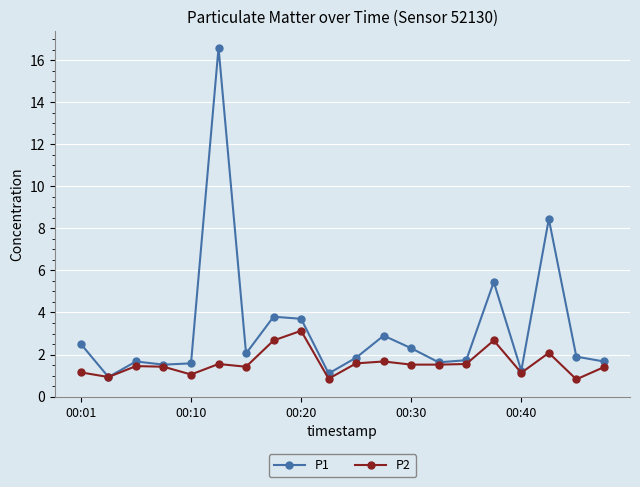

What is the value of the P2 point at the 15th from the left?

1.6